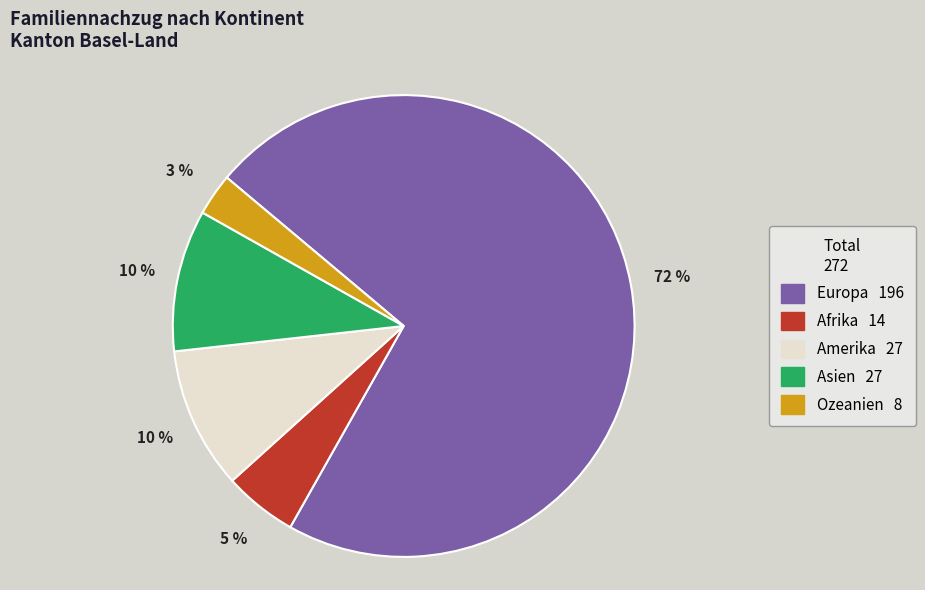

What is the majority slice?

Europa